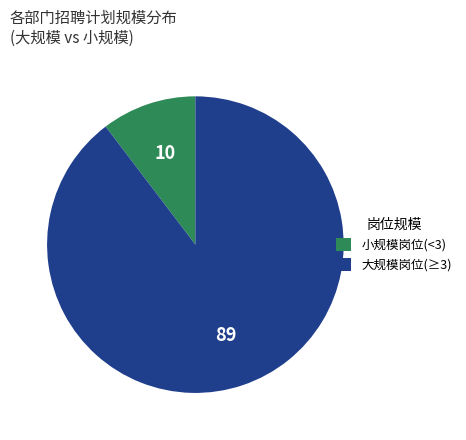

Which slice represents more than half of the pie?

大规模岗位(≥3)